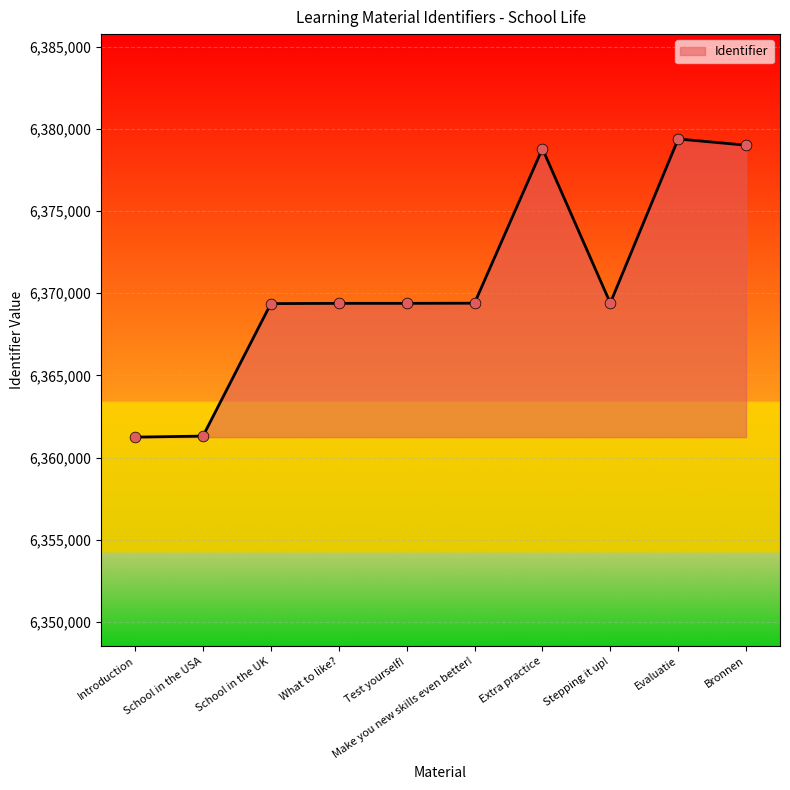

Between School in the UK and School in the USA, which is larger?

School in the UK